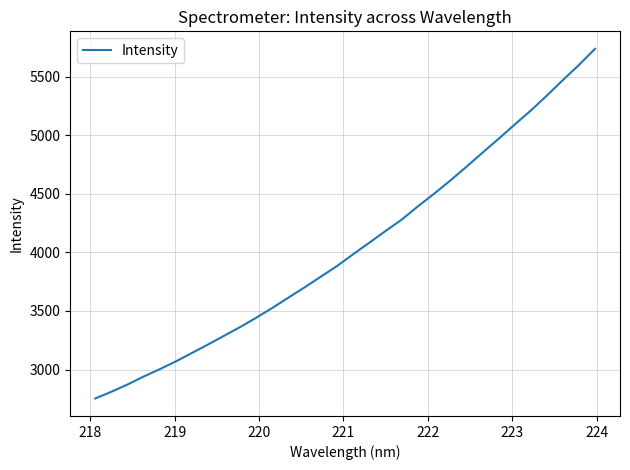

What is the minimum value shown in the chart?

2753.3